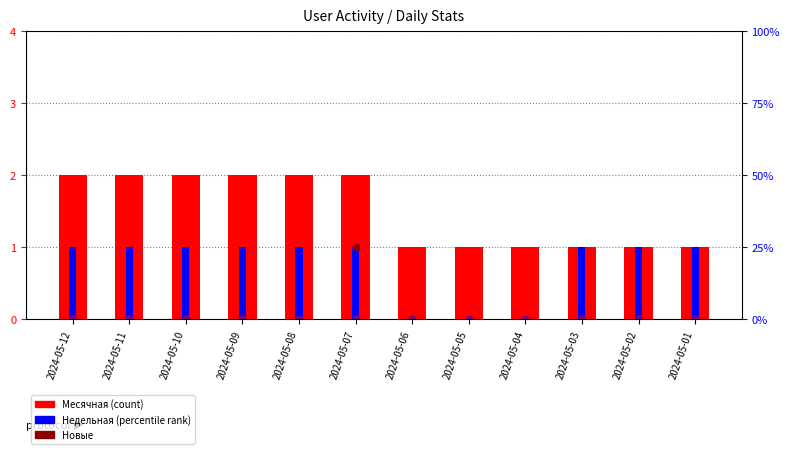

What is the total value across all series at 2024-05-05?

1